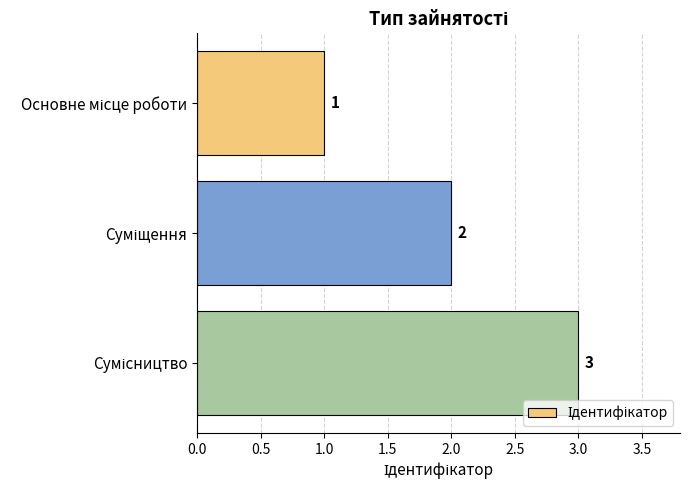

Count the values in the range 1 to 3.

3